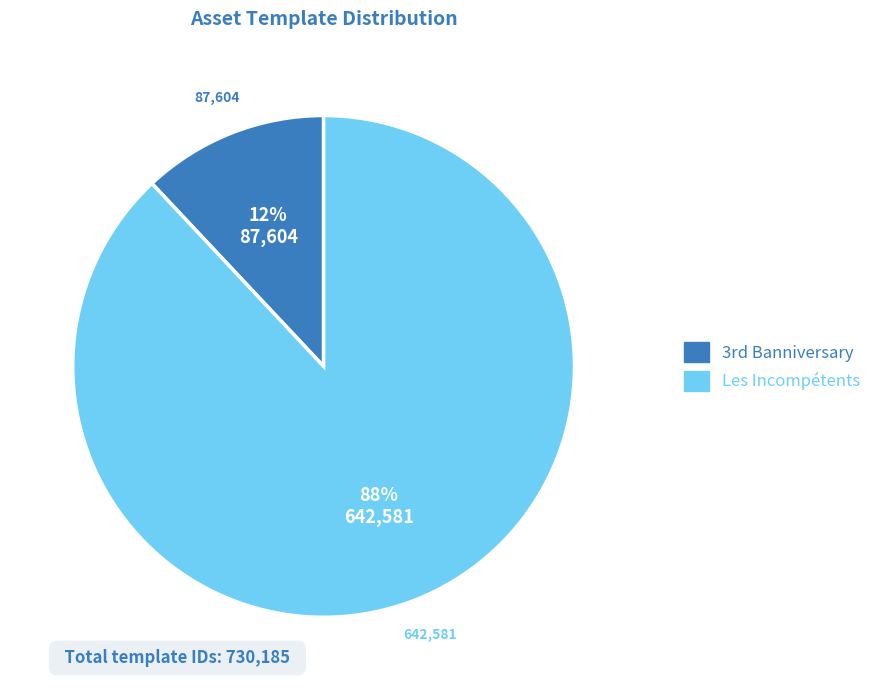

Is there a majority slice in this chart?

Yes